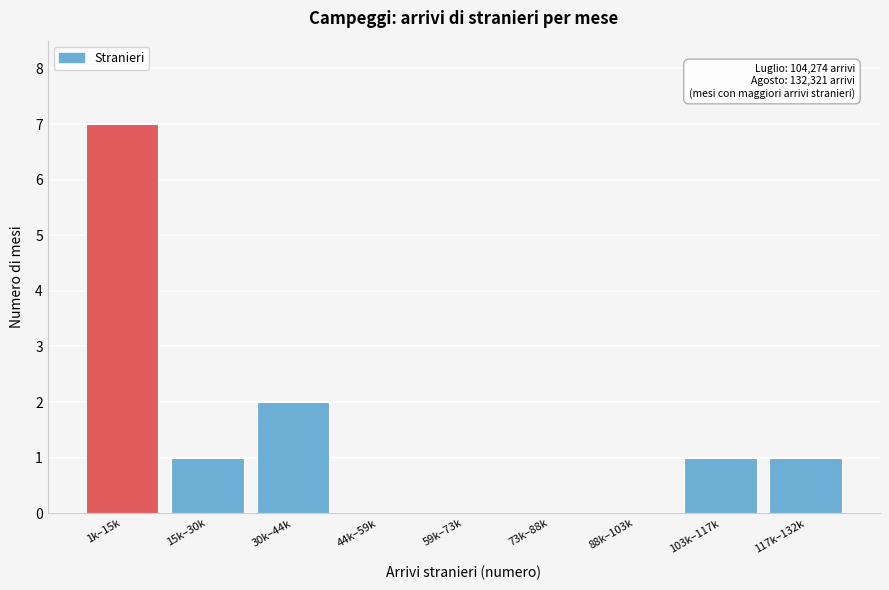

Reading left to right, extract all data points from this chart.

1k–15k=7	15k–30k=1	30k–44k=2	44k–59k=0	59k–73k=0	73k–88k=0	88k–103k=0	103k–117k=1	117k–132k=1